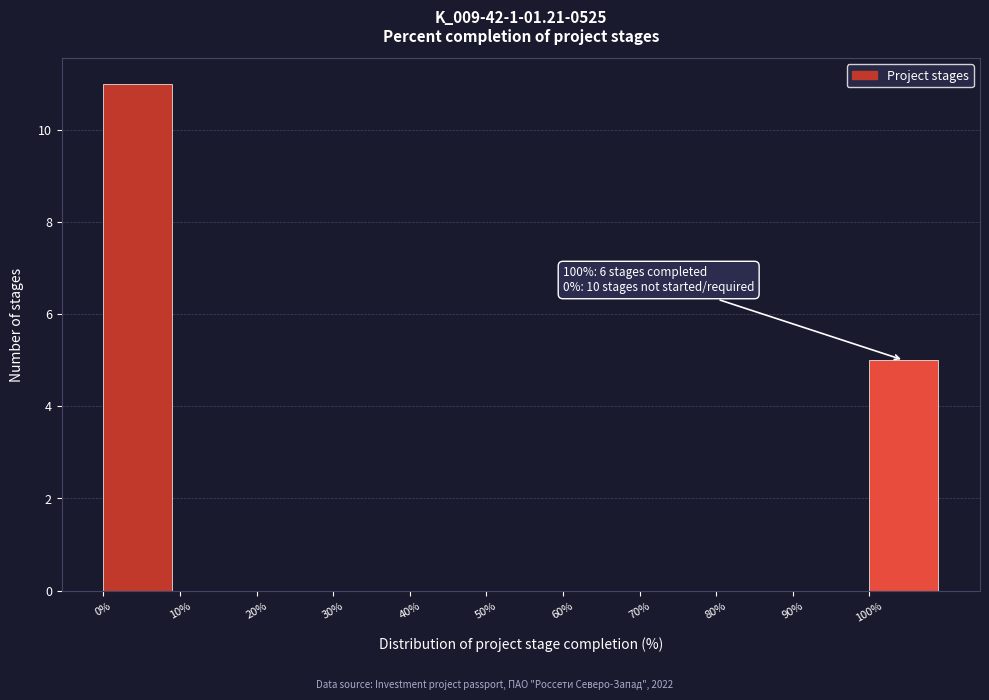

Which range on the x-axis has the tallest bar?

0 to 10